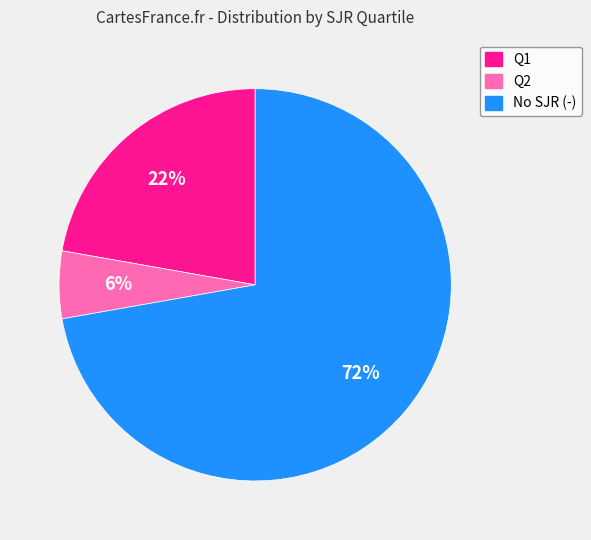

Is there any slice that represents more than half of the pie?

Yes